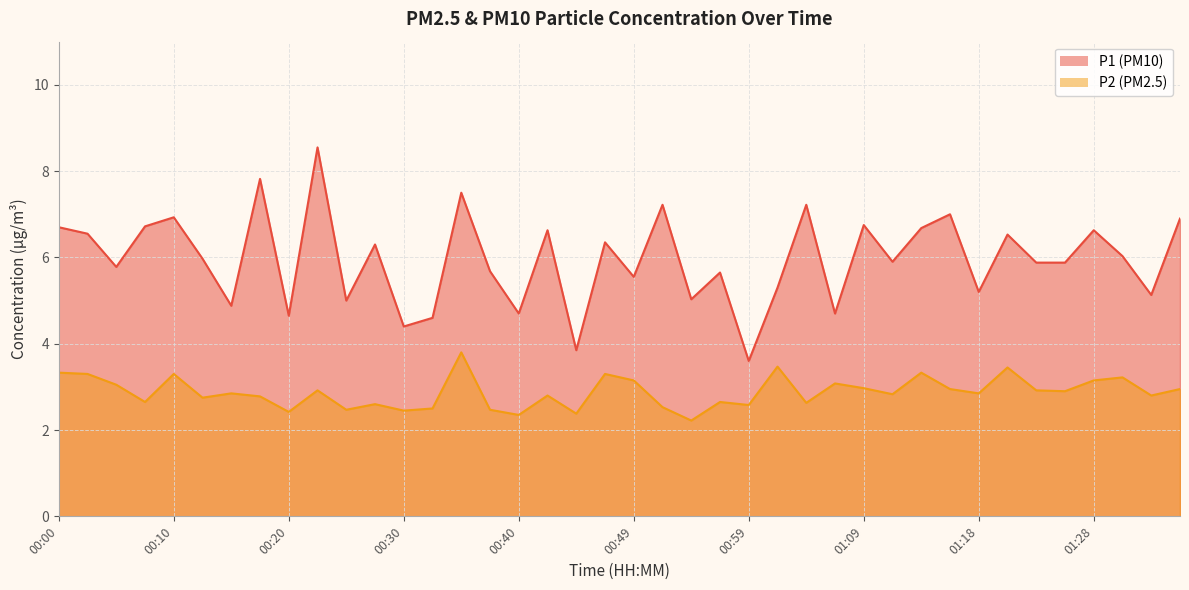

Where is the first local minimum for P2?

00:08